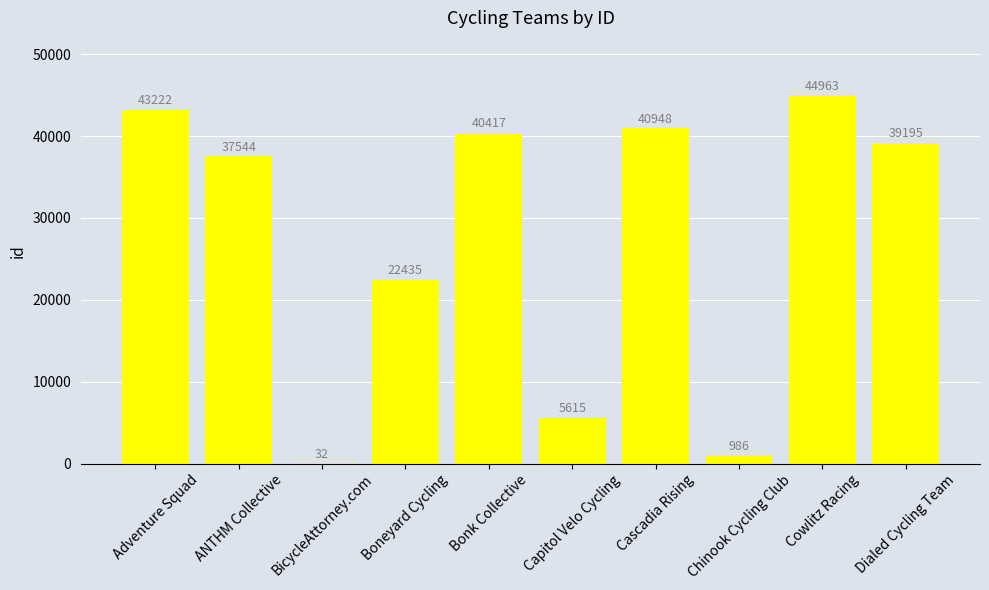

Reading right to left, extract all data points from this chart.

39195	44963	986	40948	5615	40417	22435	32	37544	43222